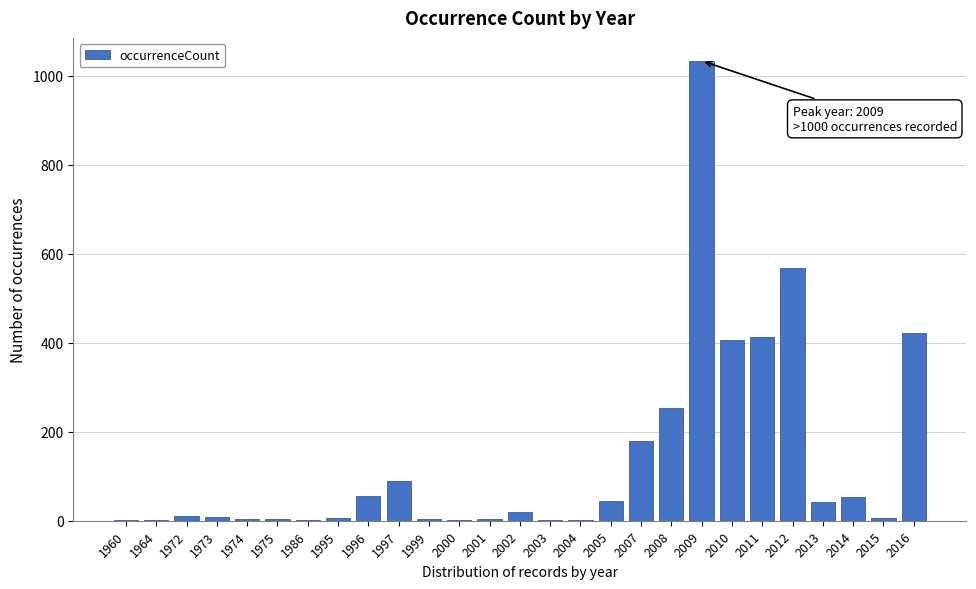

What is the greatest value displayed?

1033